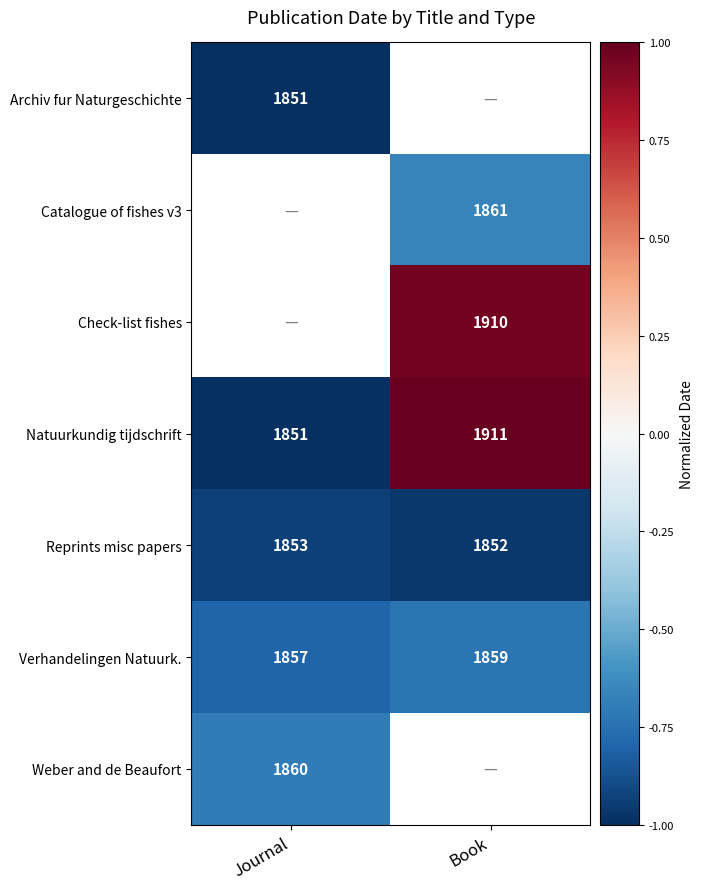

What is the maximum value for Reprints misc papers?

1853